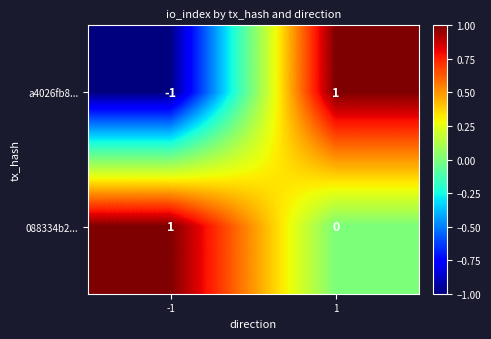

At how many categories does at least one series exceed 0?

2